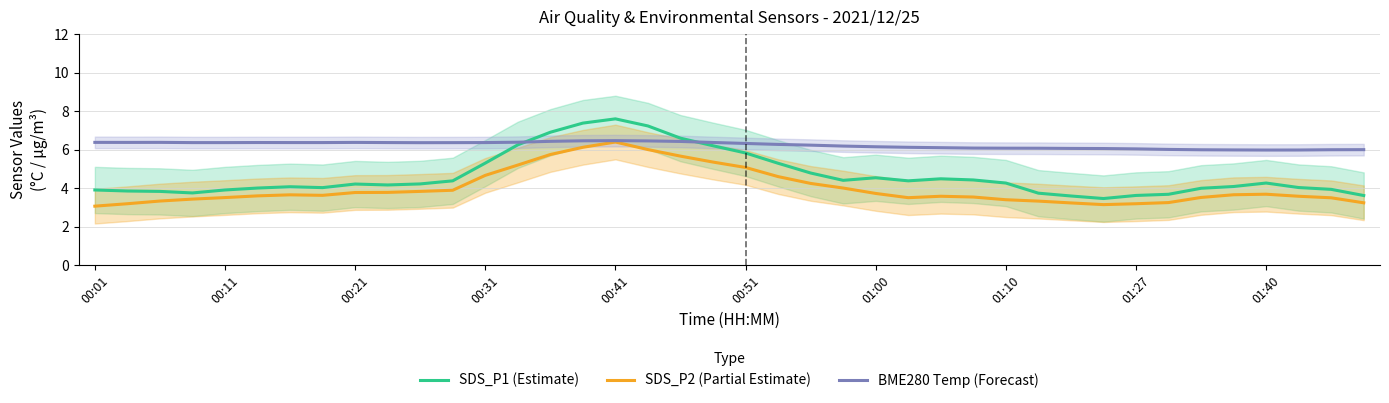

Which category has the highest value in the SDS_P1 (Estimate) series?

00:41